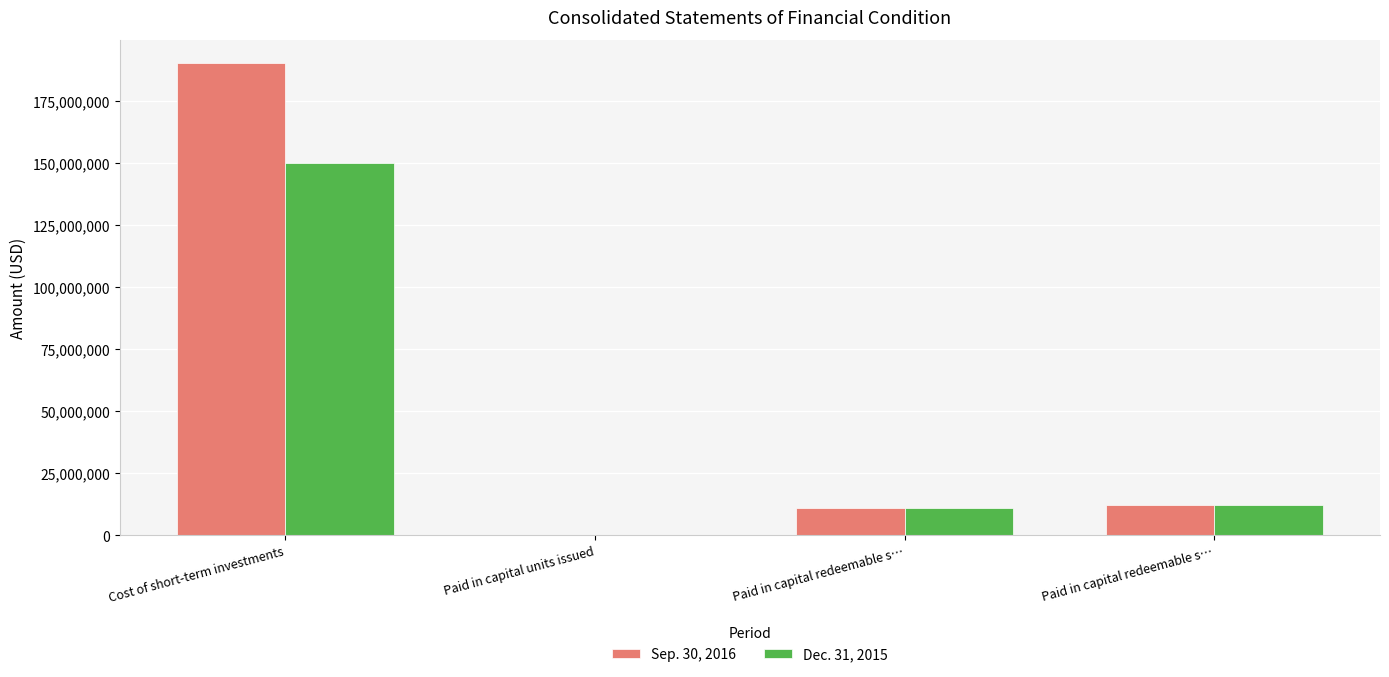

What is the spread (max minus min) of values at Paid in capital units issued?

50